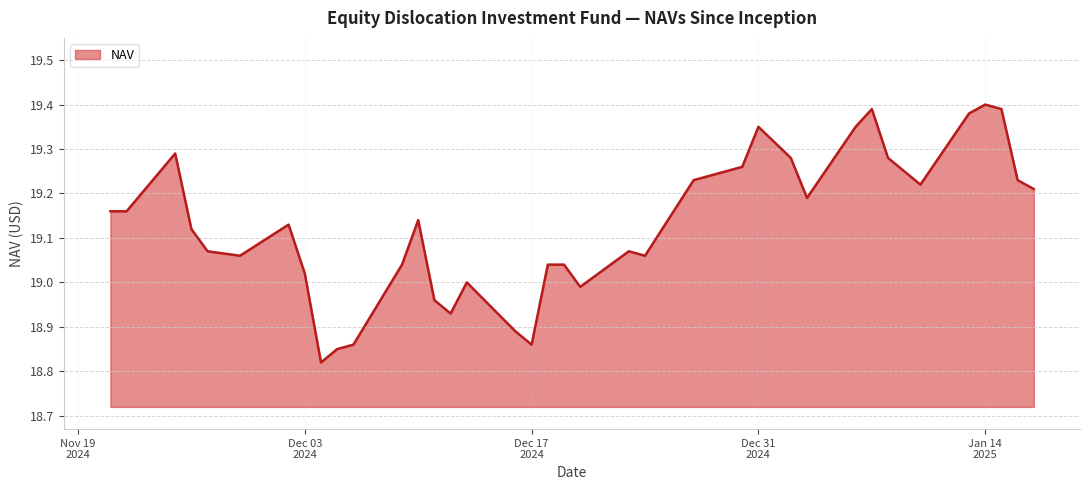

What is the difference between the maximum and minimum values?

0.6